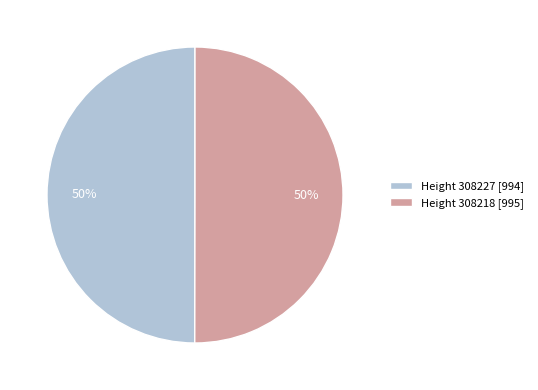

True or false: Height 308227 [994] accounts for 50% of the total.

True